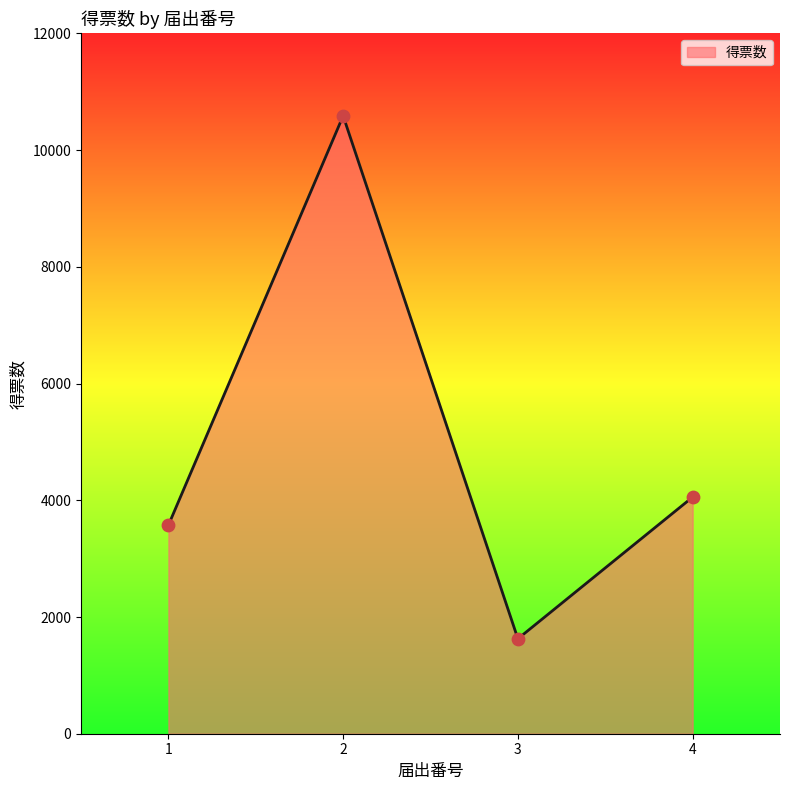

Approximately how many times larger is the value at 3 compared to 2?

0.2